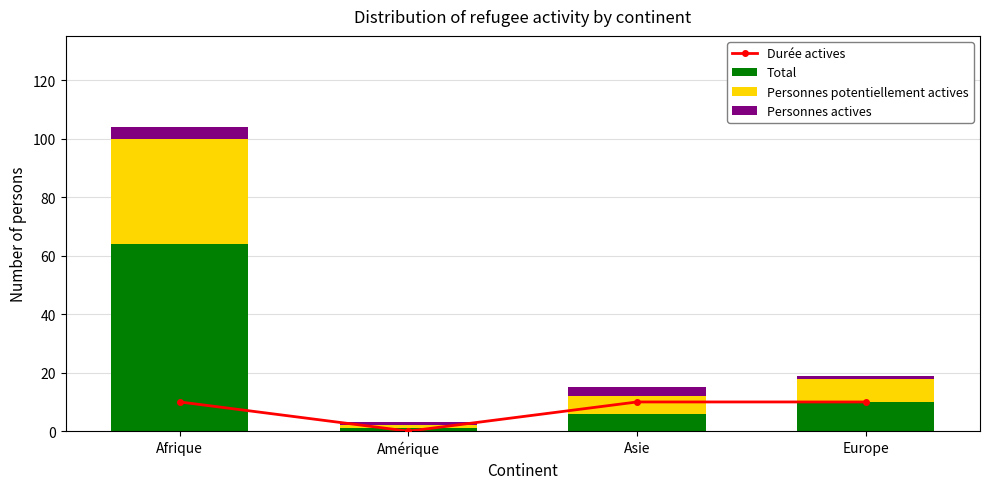

What is the difference between the highest and lowest values at Asie?

7